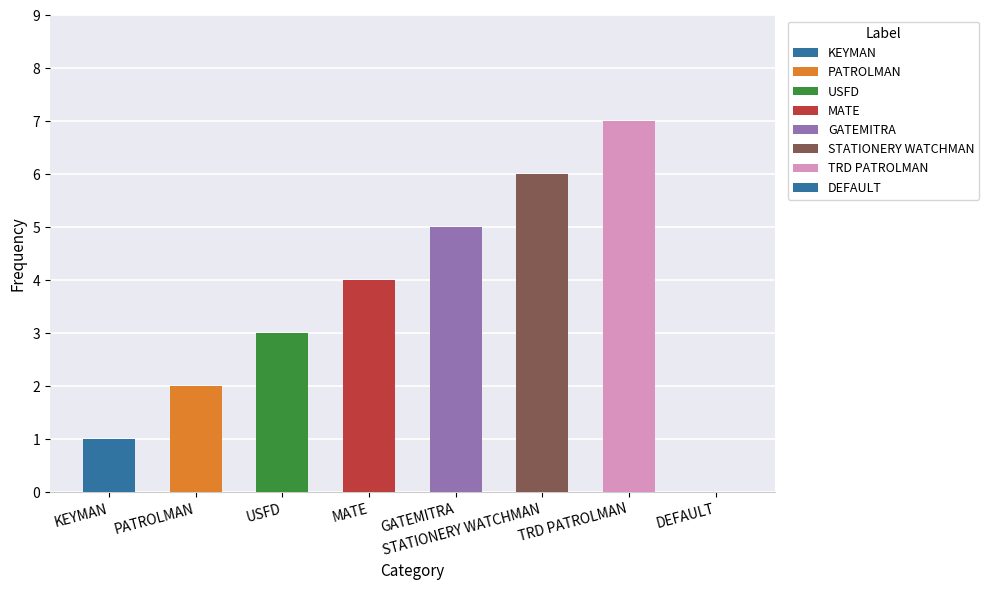

The value at KEYMAN is 1. True or false?

True